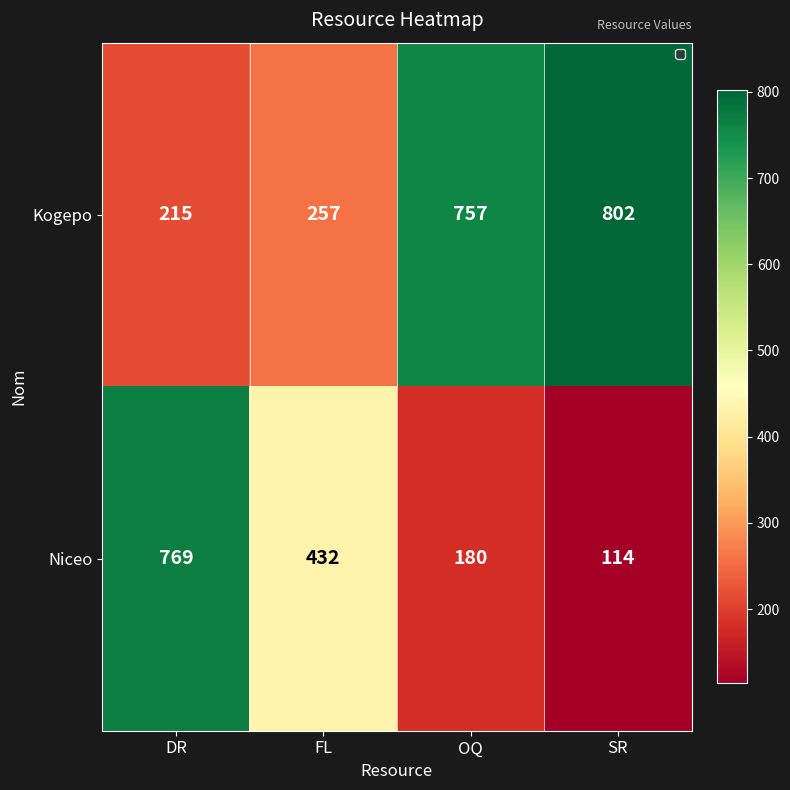

What is the total value across all series at SR?

916